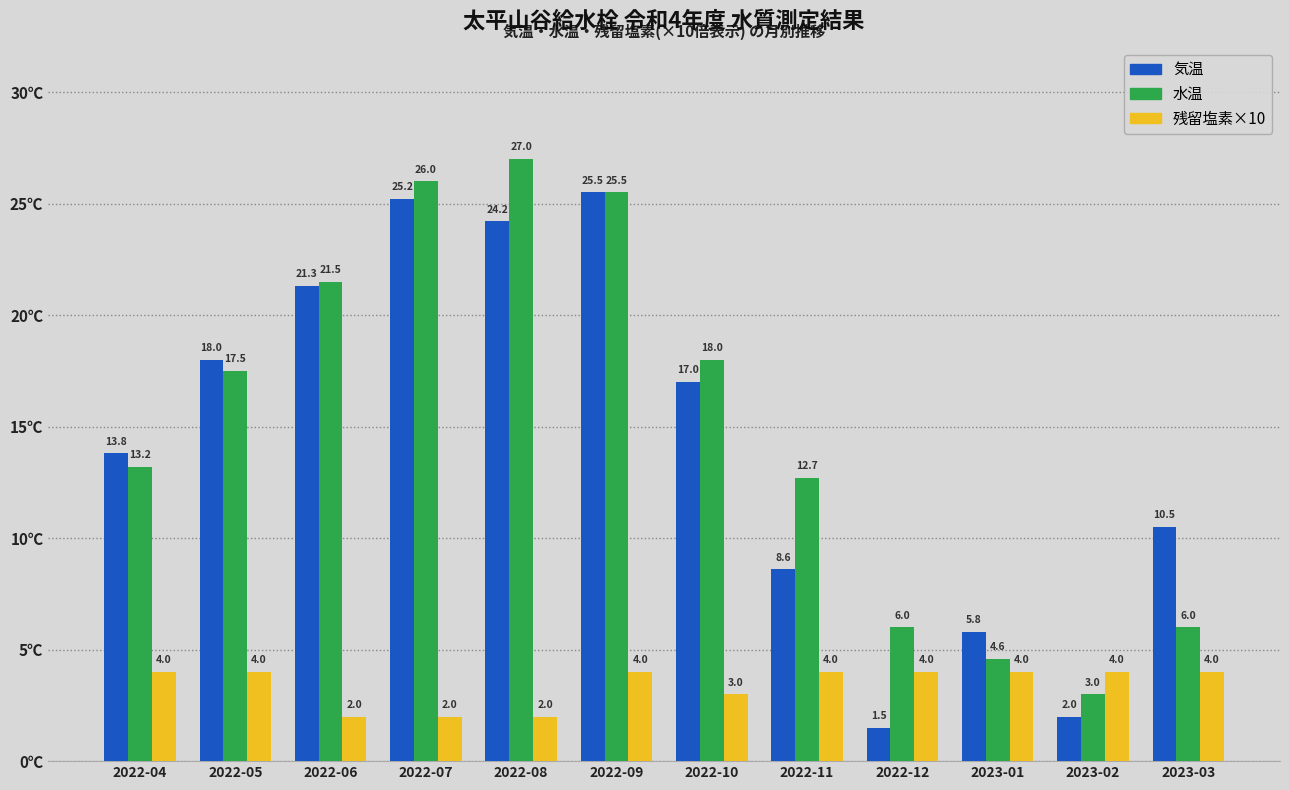

Reading left to right, transcribe all the data shown in this chart.

気温: 2022-04=13.8	2022-05=18.0	2022-06=21.3	2022-07=25.2	2022-08=24.2	2022-09=25.5	2022-10=17.0	2022-11=8.6	2022-12=1.5	2023-01=5.8	2023-02=2.0	2023-03=10.5
水温: 2022-04=13.2	2022-05=17.5	2022-06=21.5	2022-07=26.0	2022-08=27.0	2022-09=25.5	2022-10=18.0	2022-11=12.7	2022-12=6.0	2023-01=4.6	2023-02=3.0	2023-03=6.0
残留塩素×10: 2022-04=4.0	2022-05=4.0	2022-06=2.0	2022-07=2.0	2022-08=2.0	2022-09=4.0	2022-10=3.0	2022-11=4.0	2022-12=4.0	2023-01=4.0	2023-02=4.0	2023-03=4.0